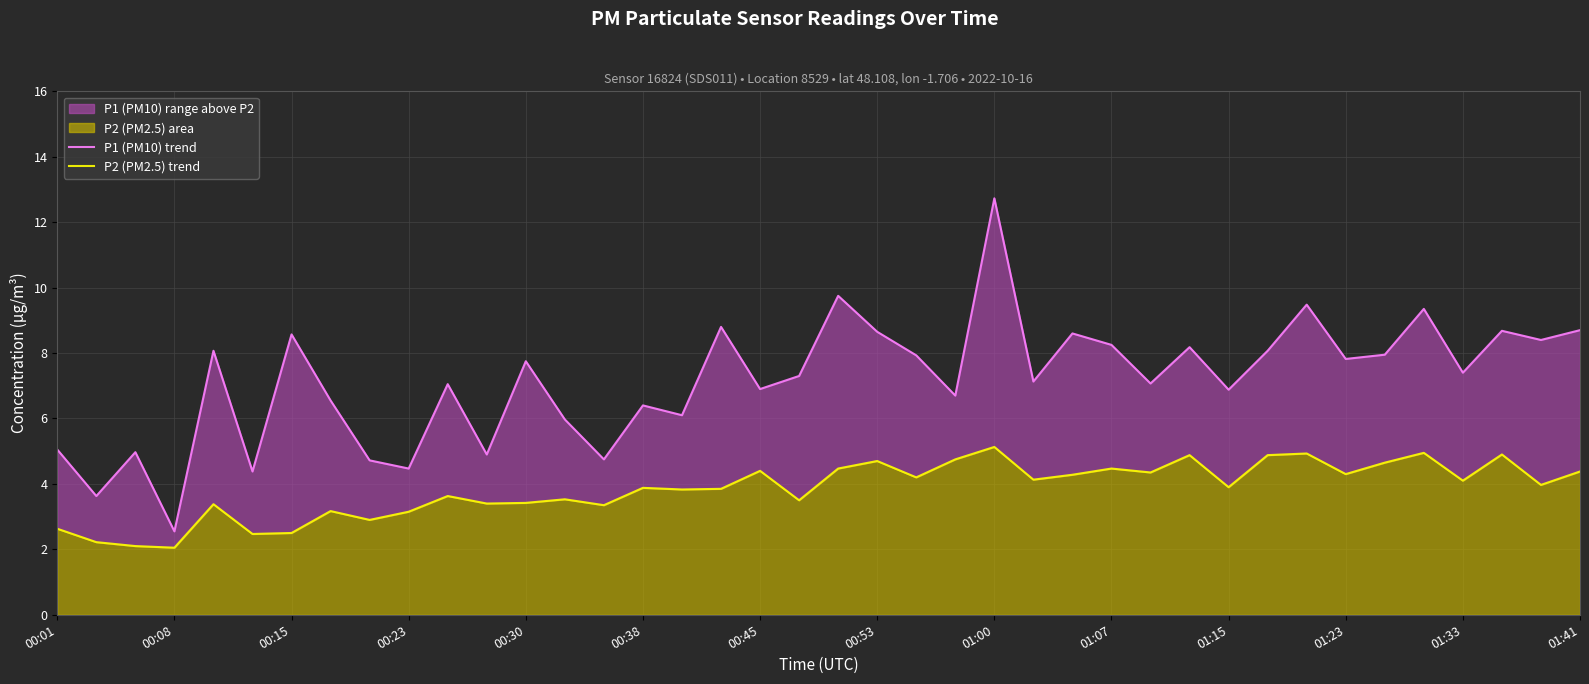

At which category is the sum across all series the highest?

01:00